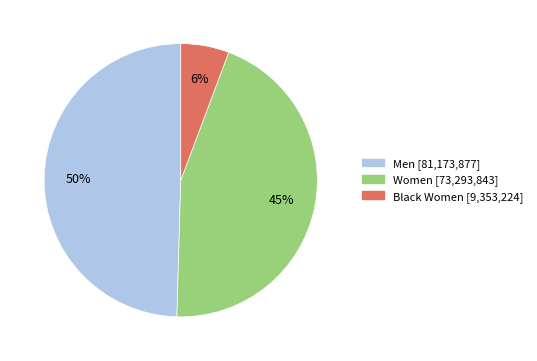

Does any single category account for the majority?

No